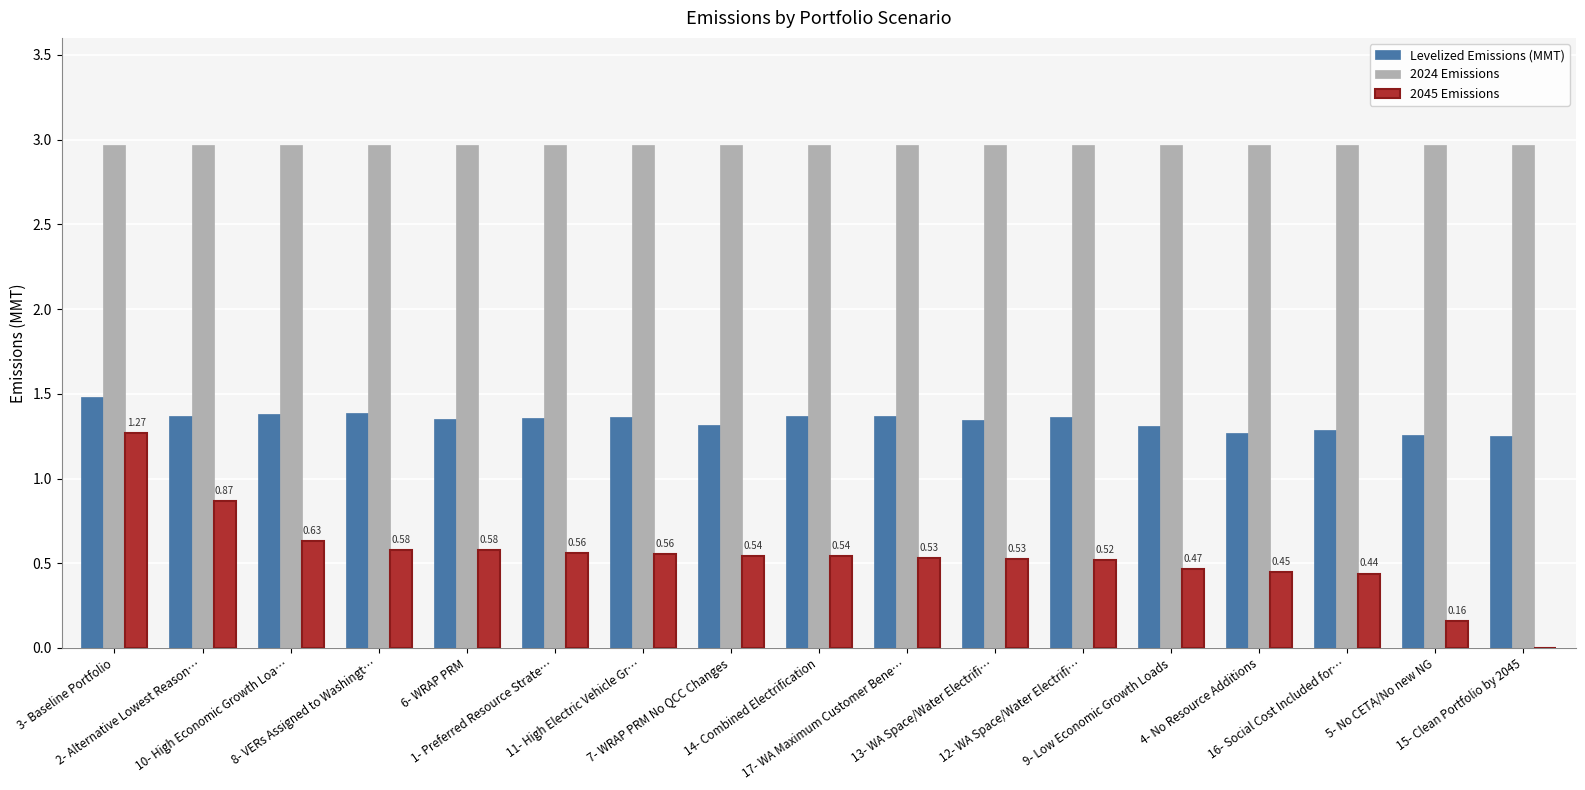

What is the sum of all 2024 Emissions values?

50.4